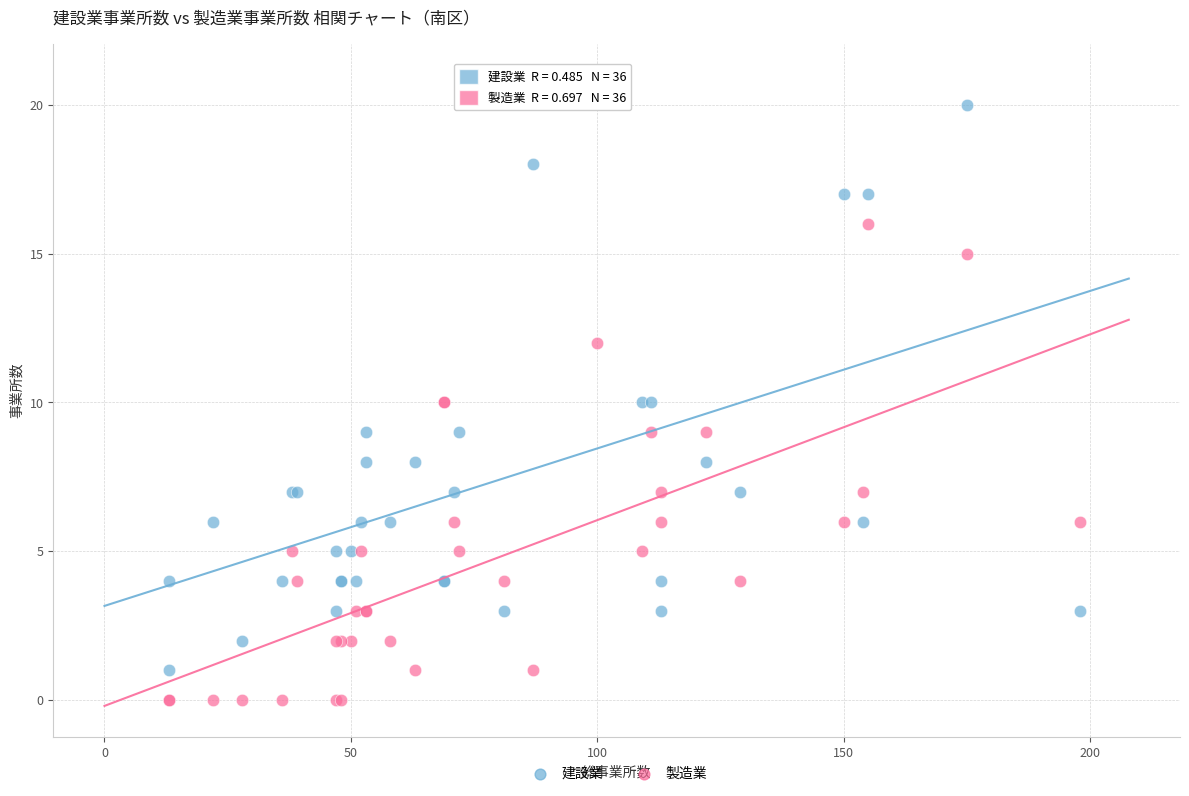

Which series contains the highest Y value?

建設業